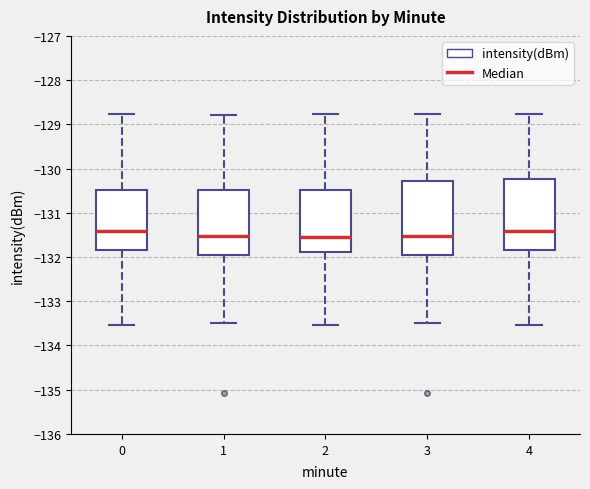

Reading left to right, transcribe this box plot: for each box, give where its median line is, the range the box spans, and where its two whiskers end, as read against the y-axis. The values are not printed on the chart, so give them approximately, as read against the axis.

0: median -131.4, box -131.9 to -130.5, whiskers -133.5 to -128.8
1: median -131.5, box -132.0 to -130.5, whiskers -133.5 to -128.8
2: median -131.5, box -131.9 to -130.5, whiskers -133.5 to -128.8
3: median -131.5, box -132.0 to -130.3, whiskers -133.5 to -128.8
4: median -131.4, box -131.9 to -130.2, whiskers -133.5 to -128.8